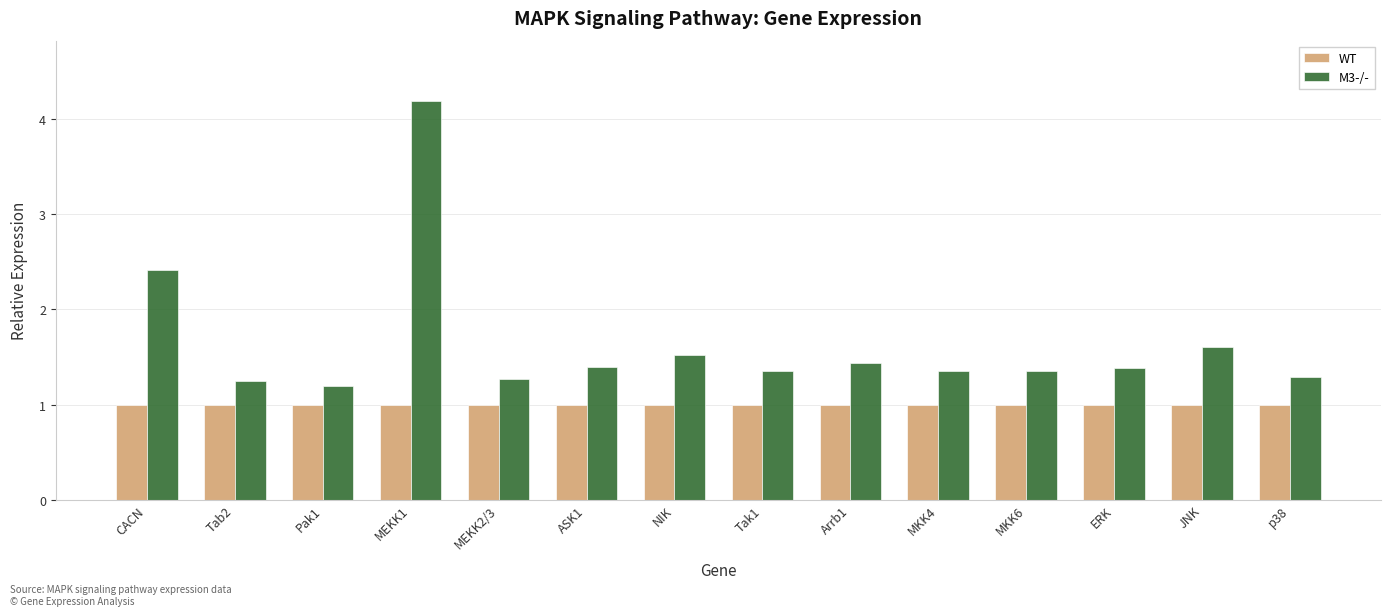

What is the sum of the WT values at ERK and JNK?

2.0